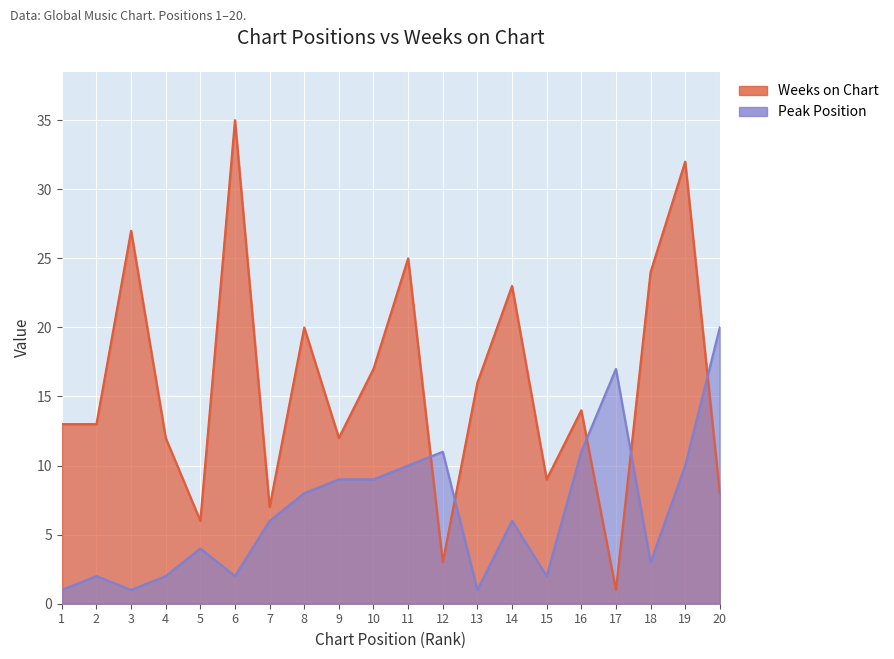

In Peak Position, how many points are lower than both neighbors (excluding endpoints)?

5